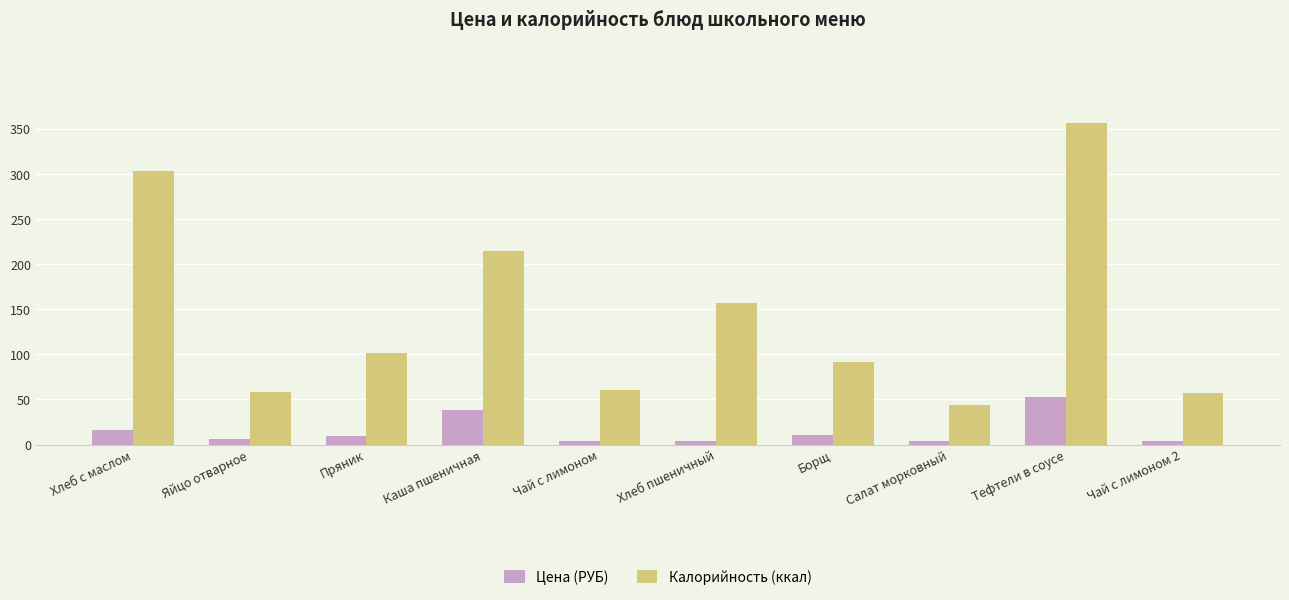

What is the label of the 9th bar from the right?

Яйцо отварное